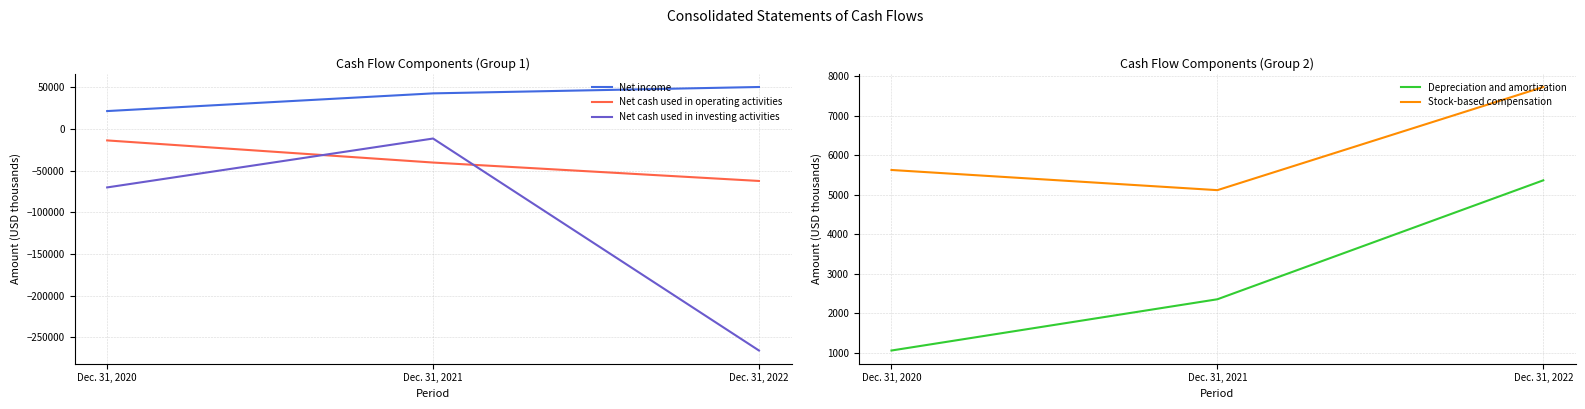

What is the value of the Depreciation and amortization point at the 1st from the left?

1055